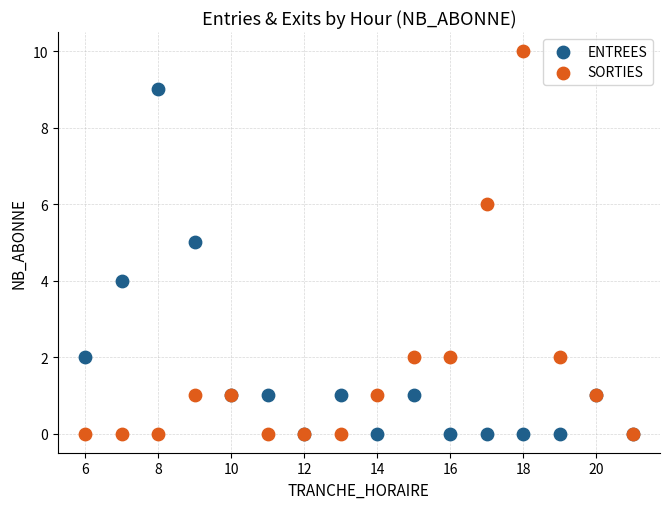

What are all the series names shown in the legend?

ENTREES, SORTIES